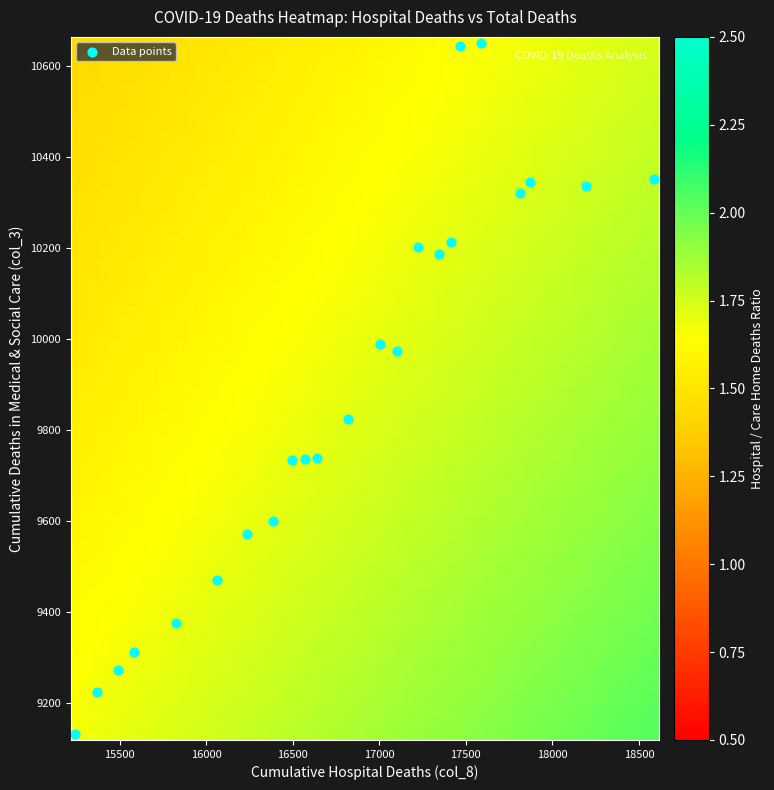

What is the range of X values (max minus min)?

3346